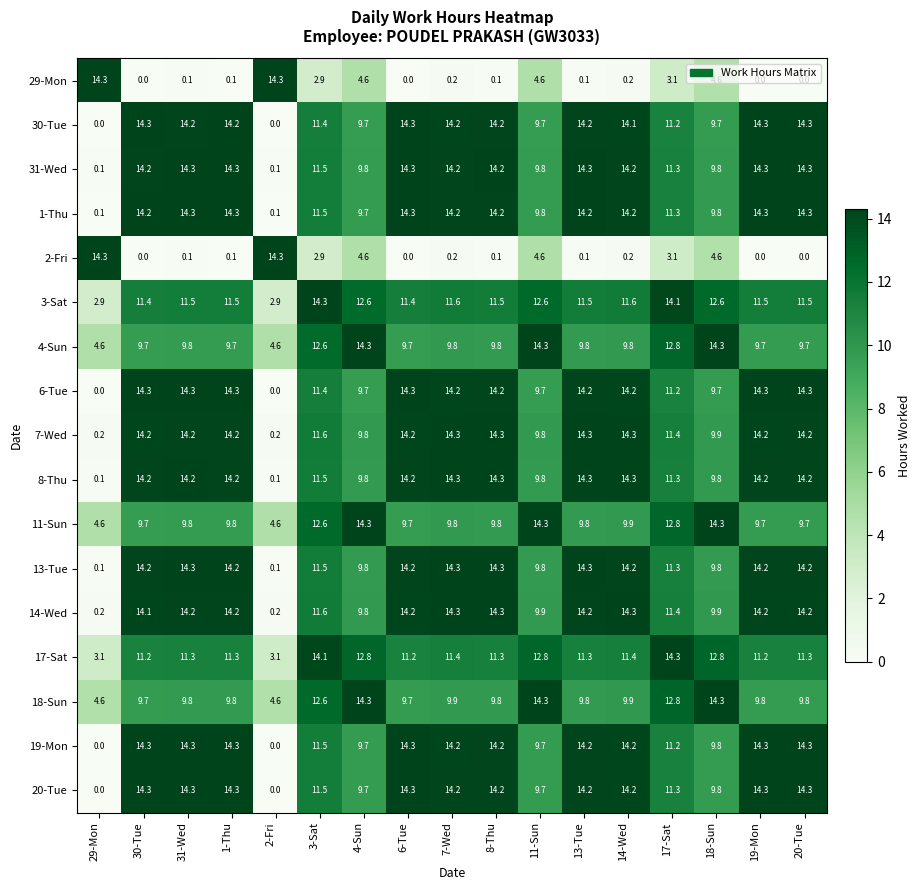

What is the total value across all series at 20-Tue?

194.6